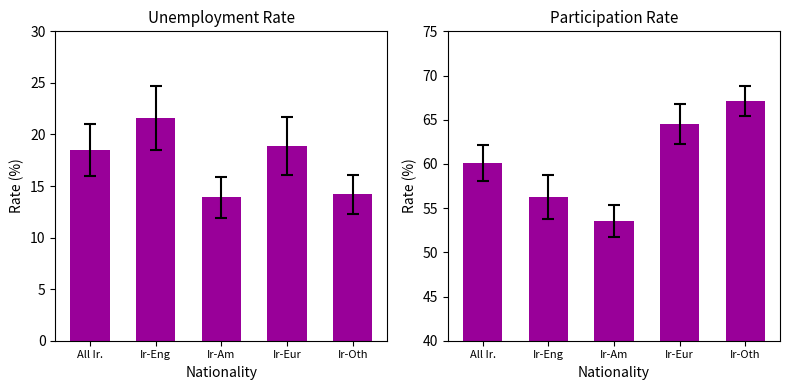

What is the difference between the Participation Rate values at Ir-Am and Ir-Eur?

11.0